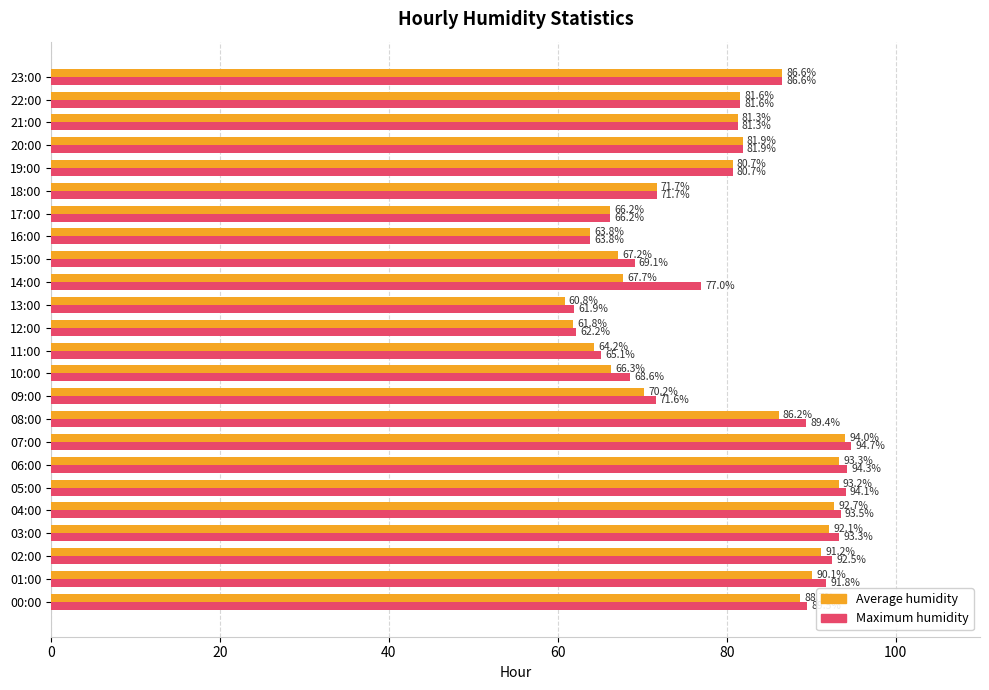

At which category is the sum across all series the highest?

07:00